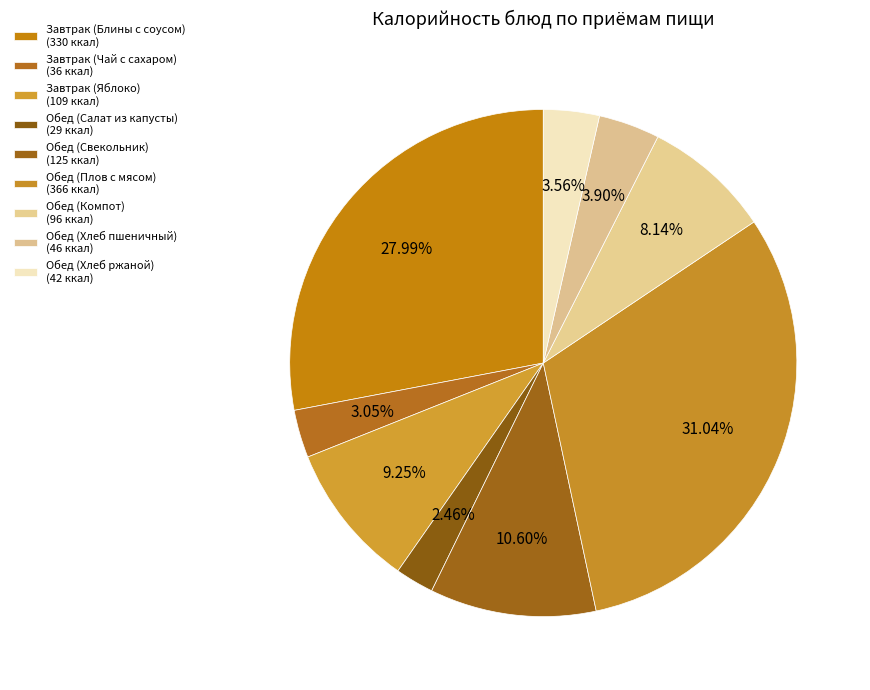

What portion of the pie excludes Обед (Хлеб ржаной)?

96.4%